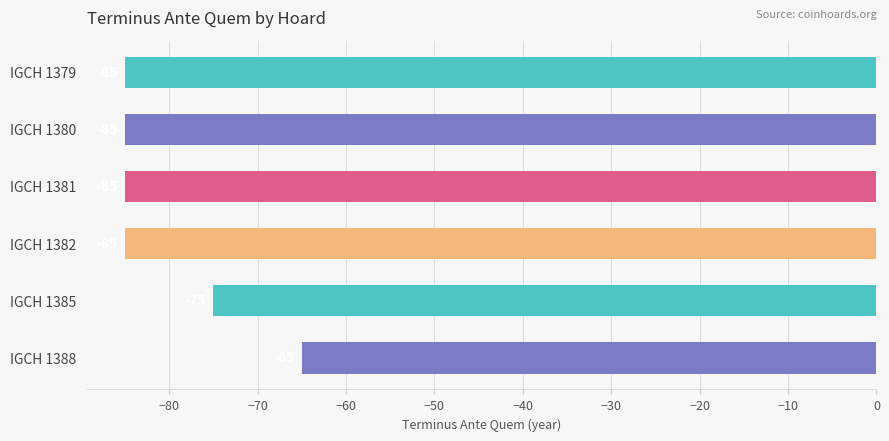

What is the value of the 3rd bar from the top?

-85